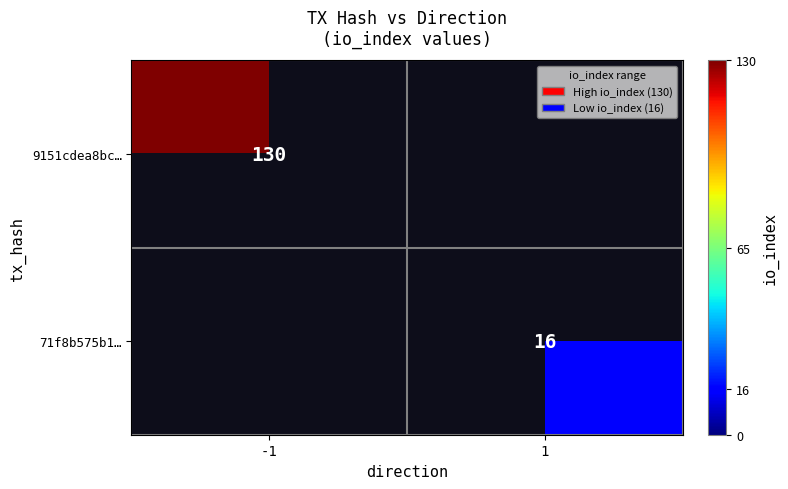

Is it true that 9151cdea8bc… equals 82.0 at -1?

False